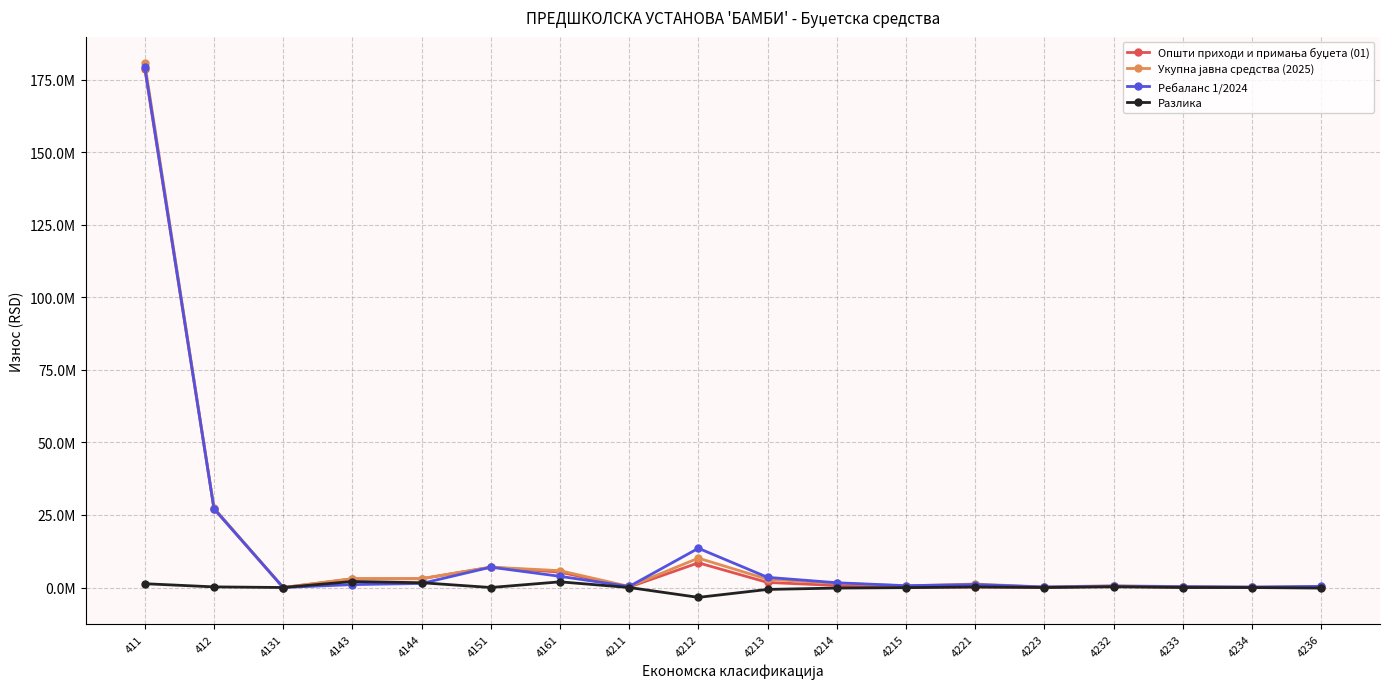

What is the sum of the Укупна јавна средства (2025) values at 4215 and 4232?

1208000